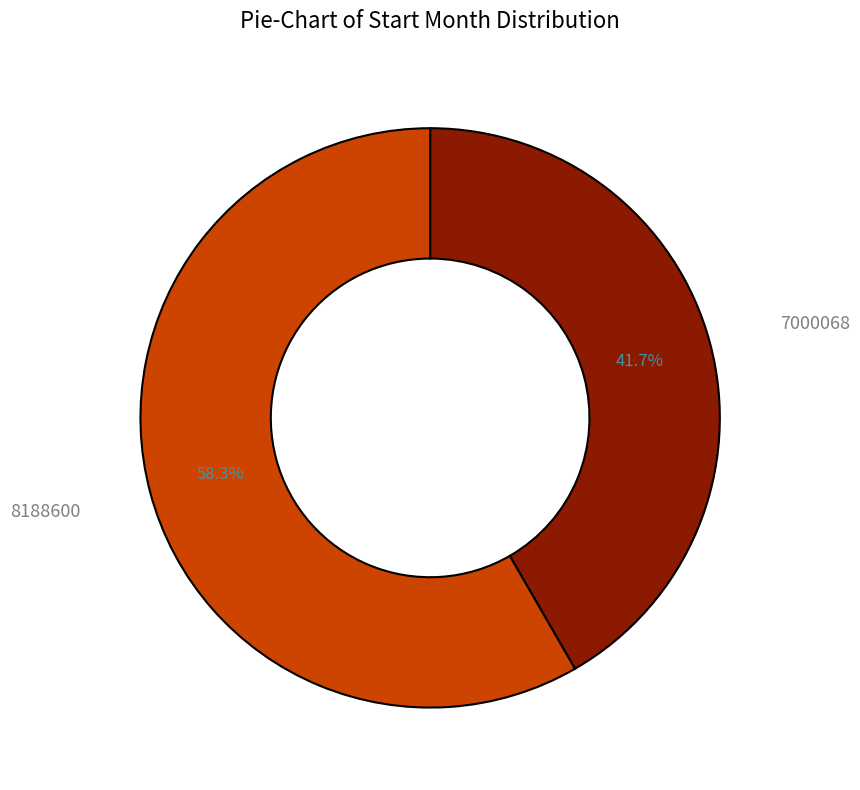

How many slices are in this pie chart?

2